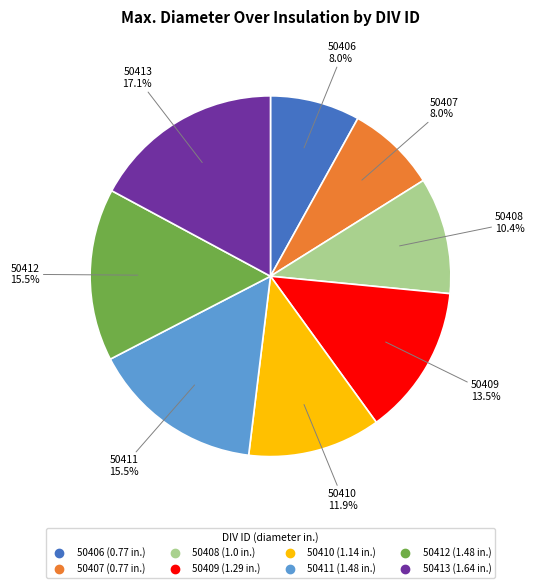

How many slices are in this pie chart?

8